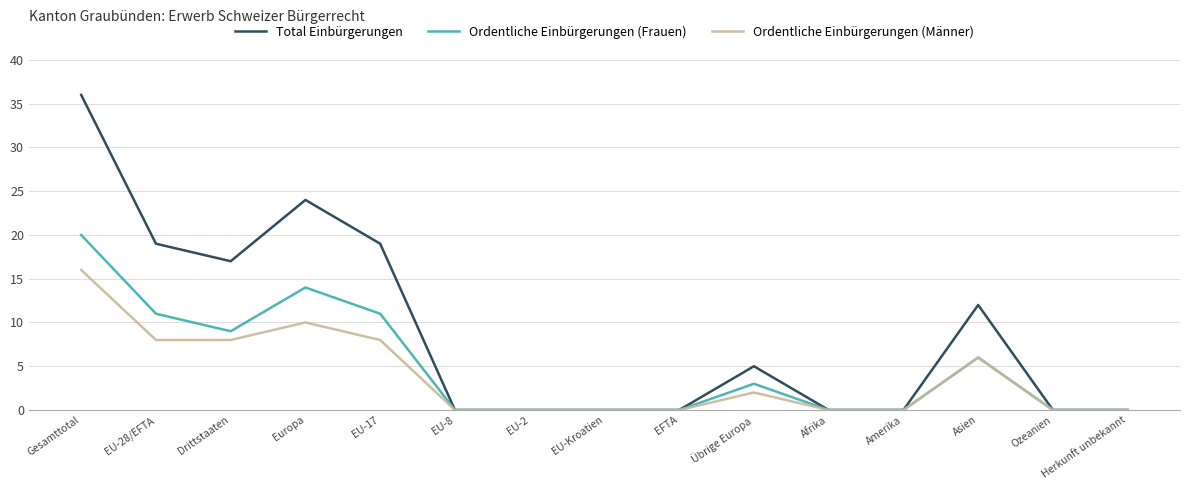

What position from the left is EU-2?

7